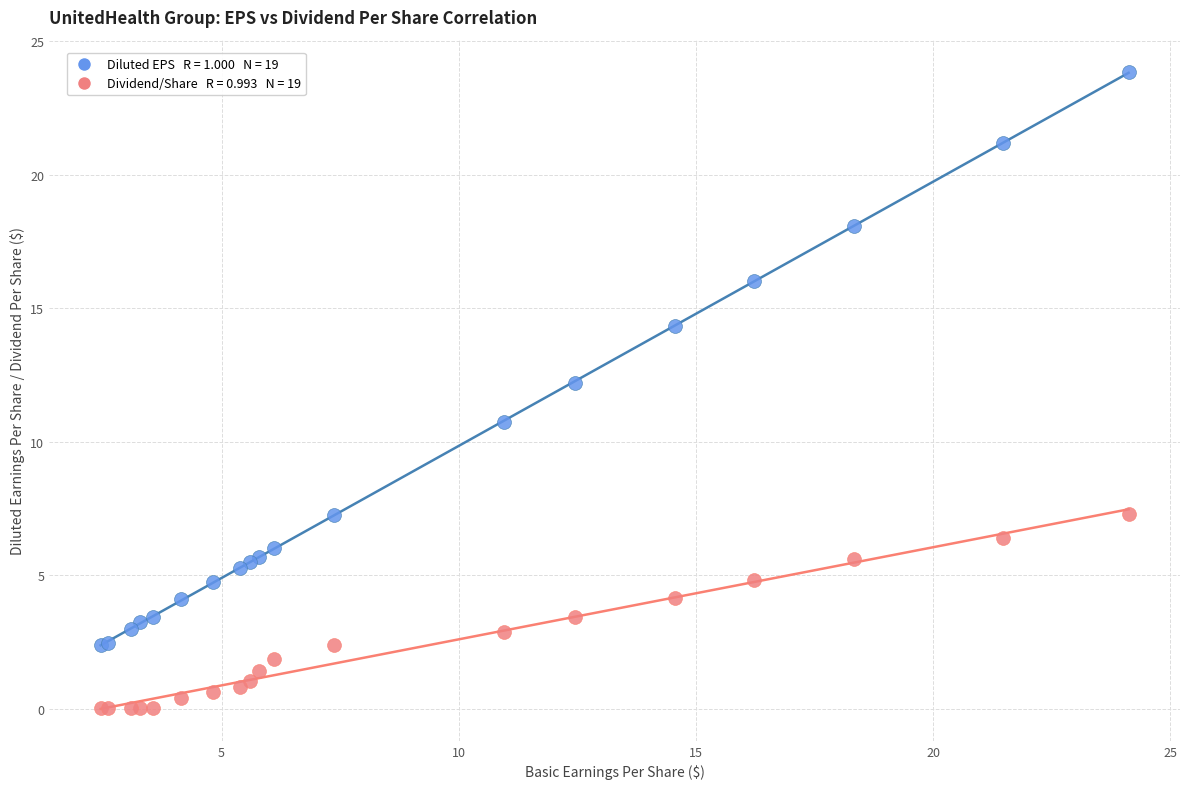

Across all series, what Y value is closest to 11?

10.7